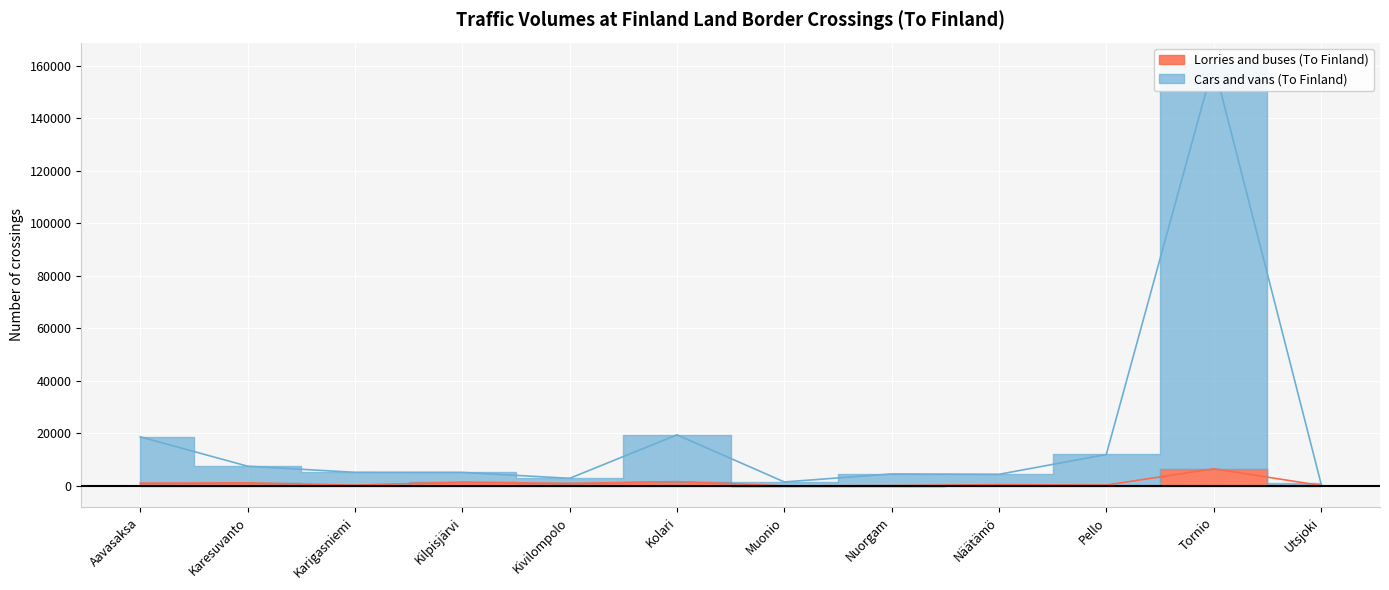

True or false: Cars and vans (To Finland) and Lorries and buses (To Finland) intersect in this chart.

False